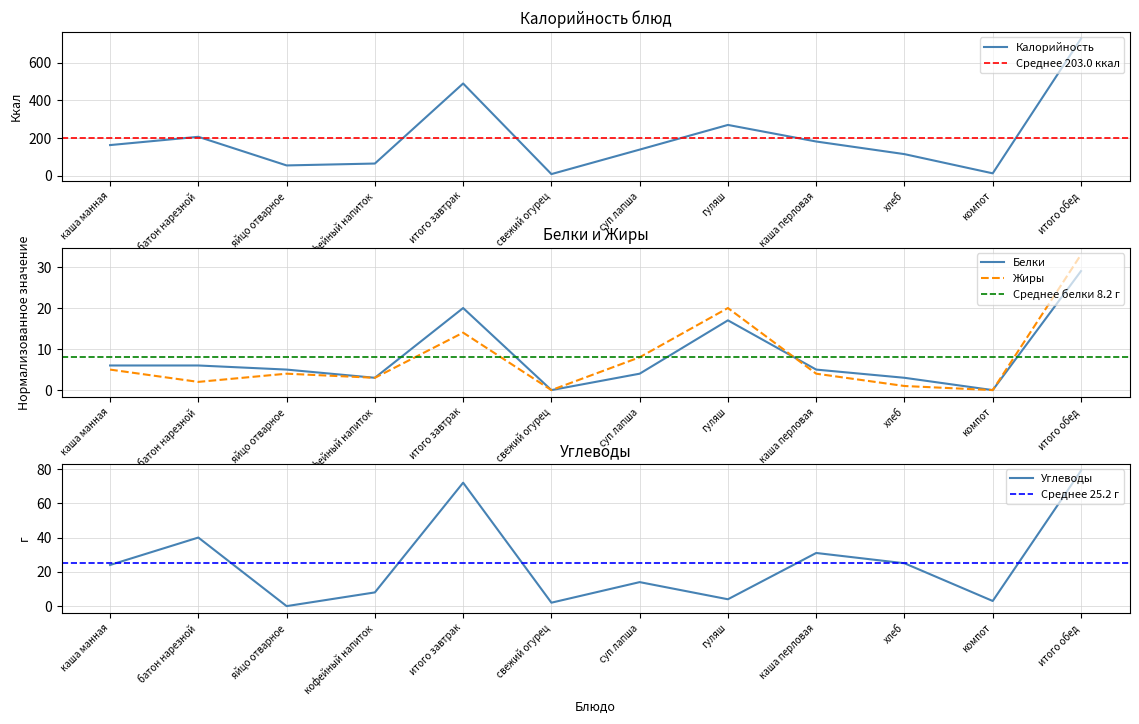

Rank the series by their maximum value, from lowest to highest.

Белки, Жиры, Углеводы, Калорийность